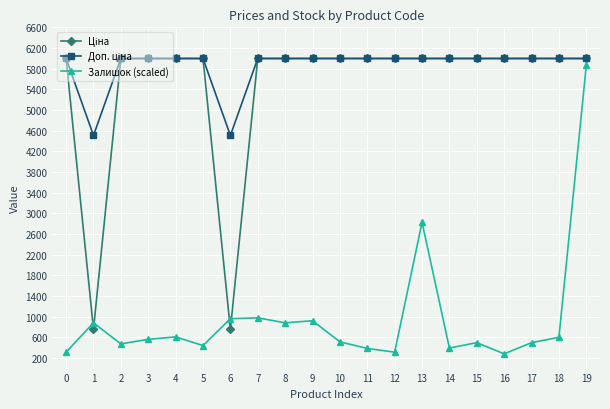

At how many categories does at least one series exceed 390?

20